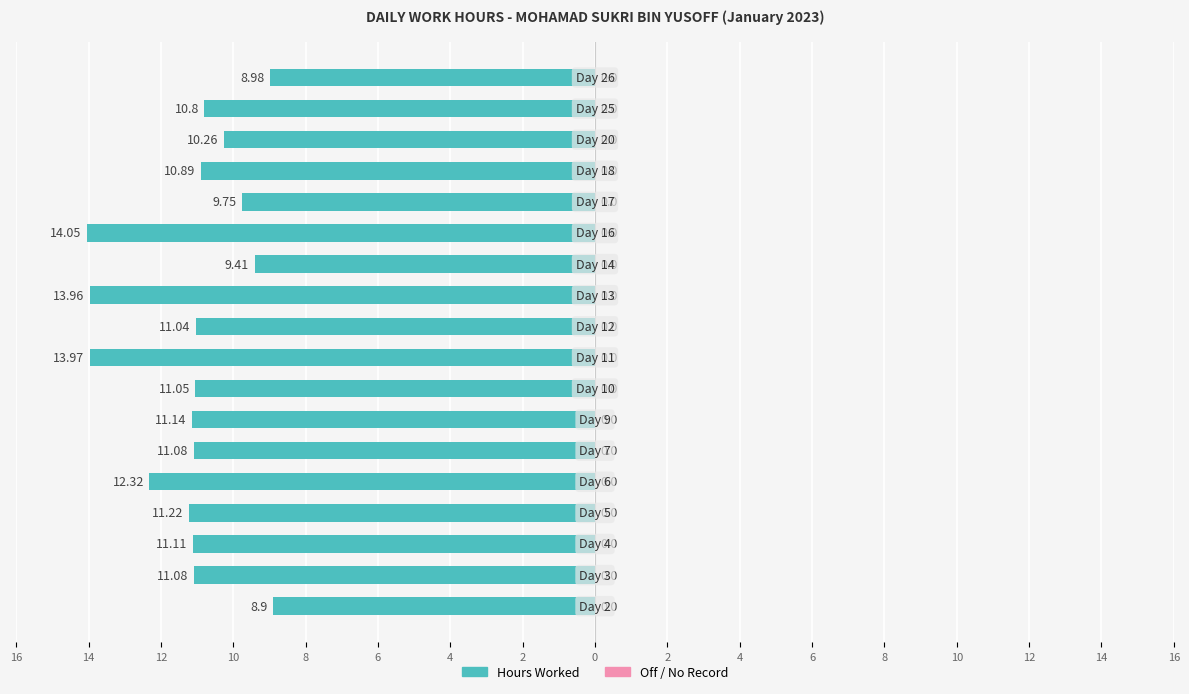

Does the chart contain any negative values?

Yes